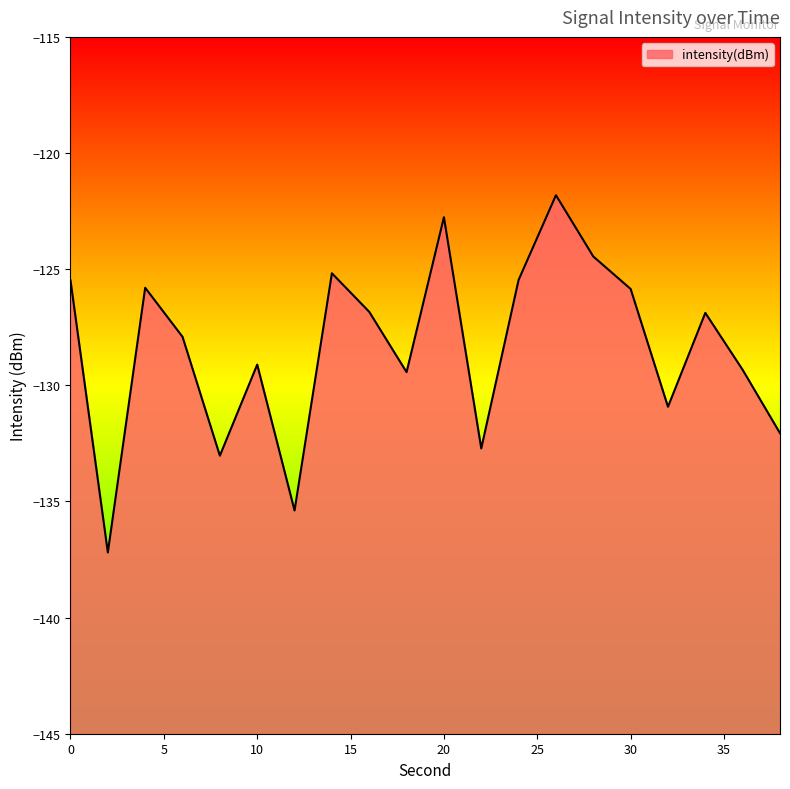

How many interior local valleys (lower than both neighbors) does the data have?

6